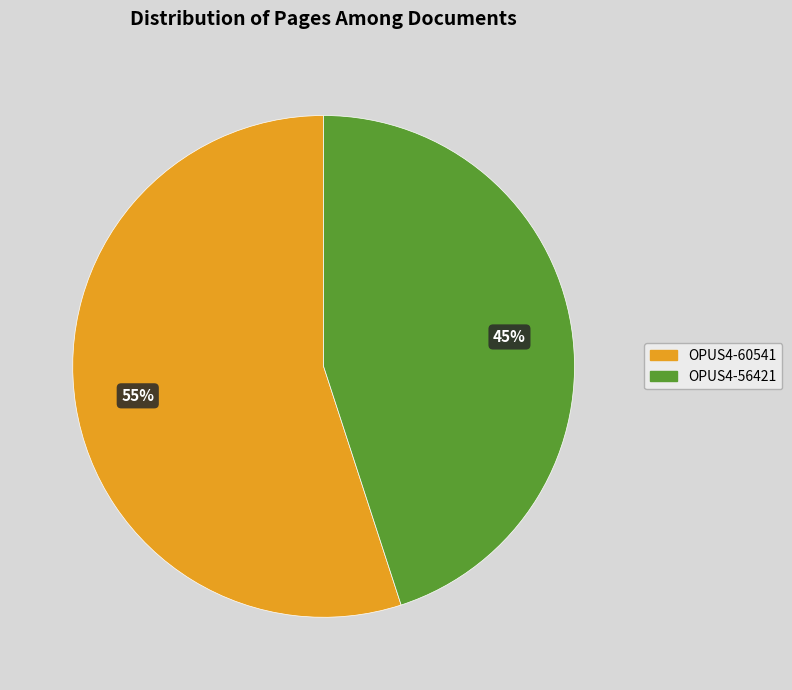

To the nearest percent, what is the difference between the largest and smallest slice percentages?

10%